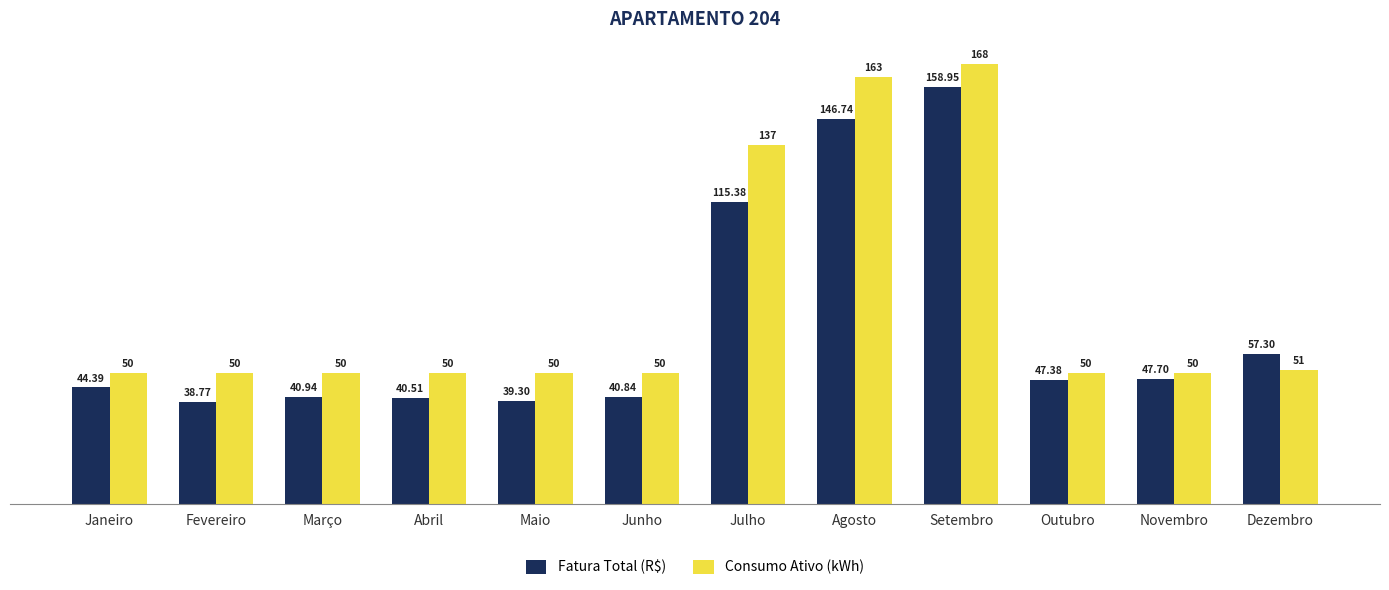

What is the lowest value of the Consumo Ativo (kWh) series?

50.0